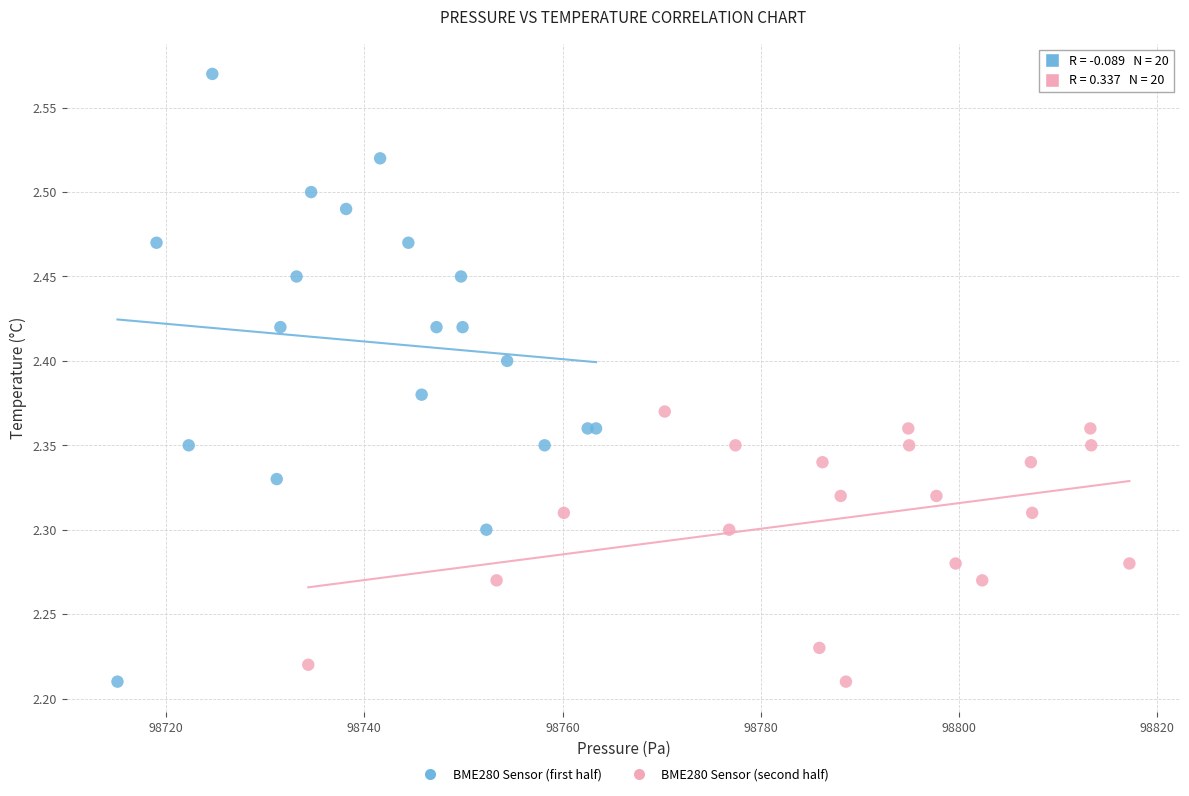

Which series contains the highest Y value?

BME280 Sensor (first half)